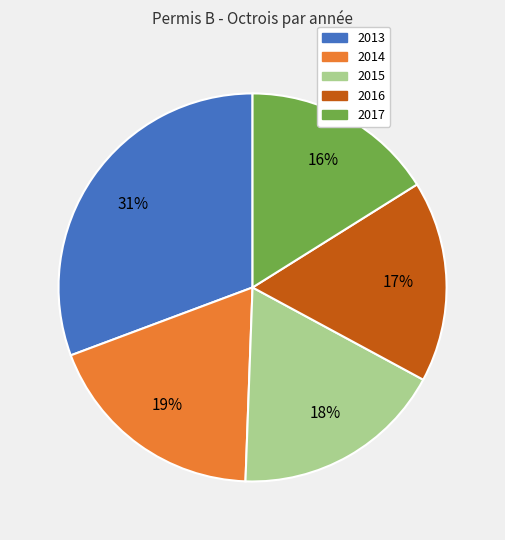

True or false: 2013 accounts for 31% of the total.

True